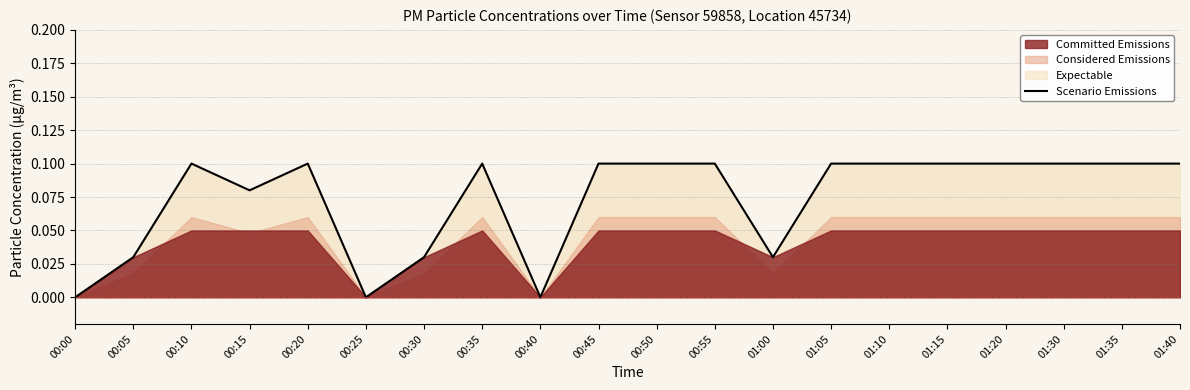

Between 00:20 and 01:20, which is larger?

00:20